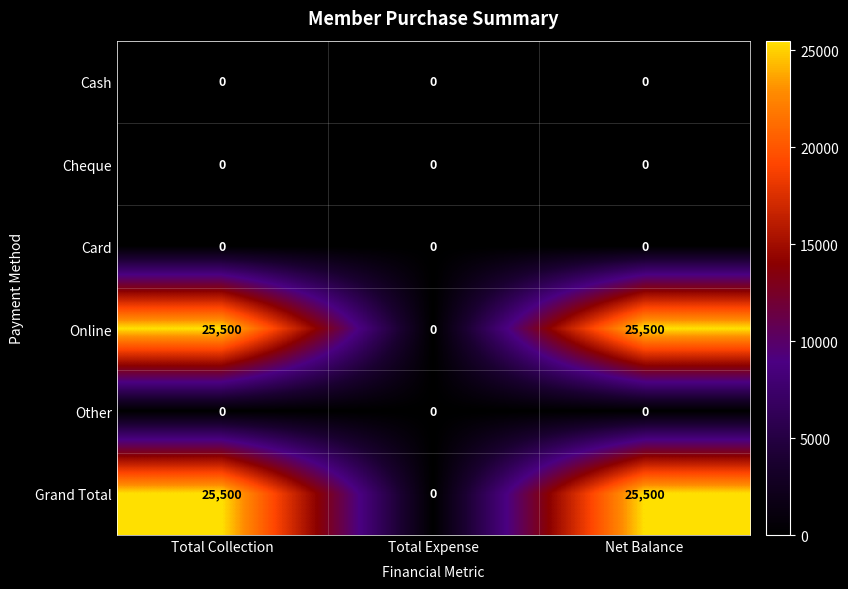

The Cheque series shows 0 at Net Balance. True or false?

True